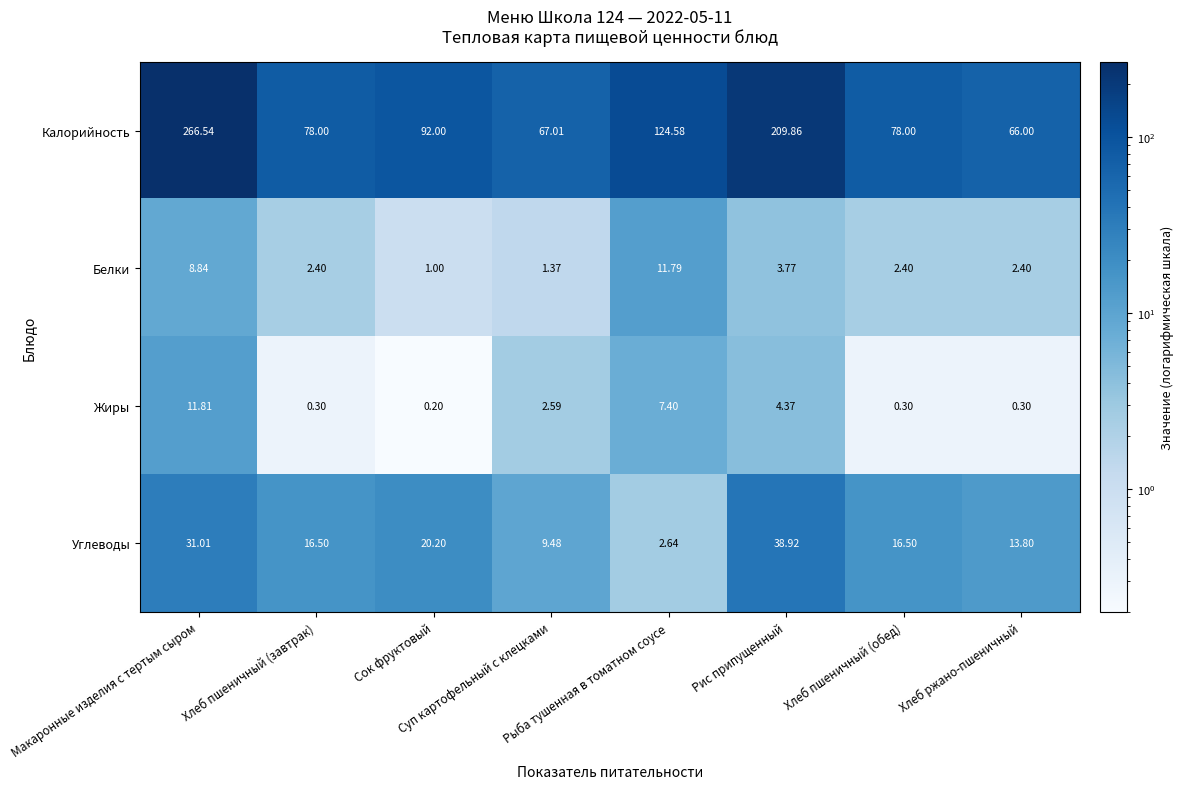

Rank the series by their maximum value, from highest to lowest.

Калорийность, Углеводы, Жиры, Белки